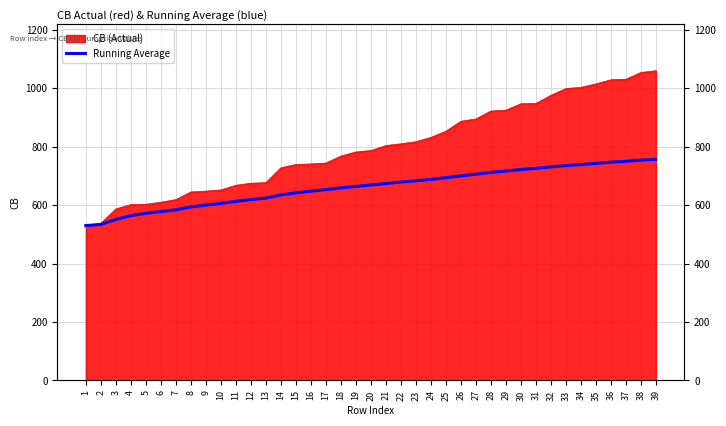

Between 26 and 19, which is larger?

26